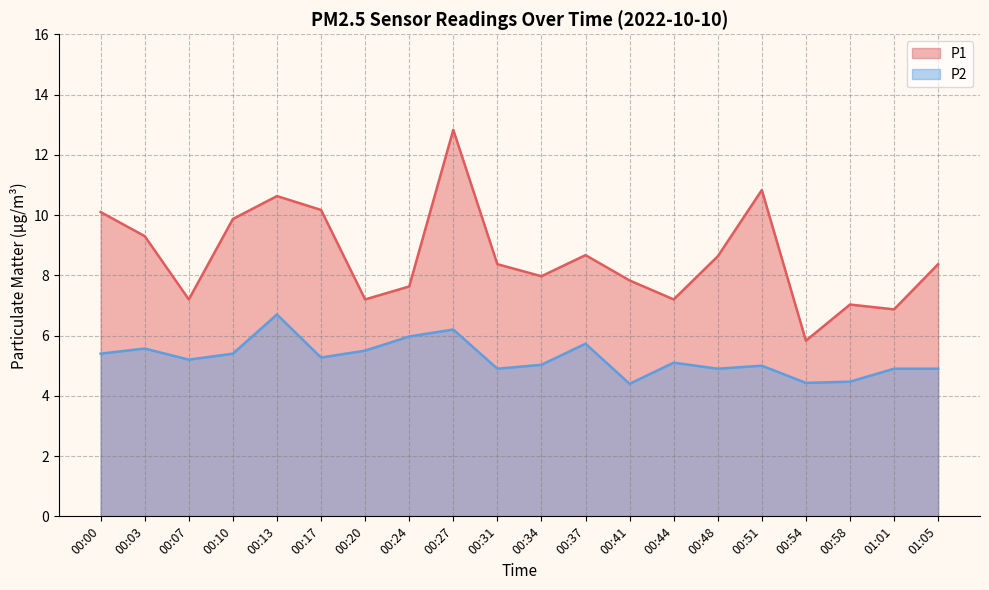

What is the smallest value displayed?

4.4